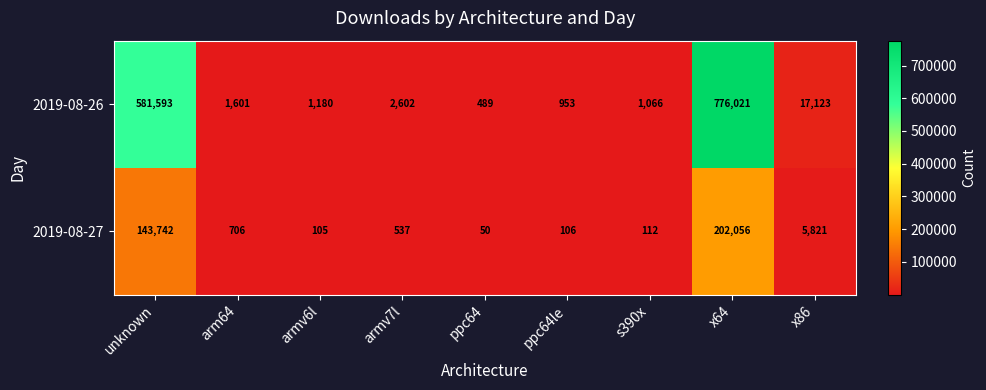

Reading left to right, extract all data points from this chart.

2019-08-26: 581593	1601	1180	2602	489	953	1066	776021	17123
2019-08-27: 143742	706	105	537	50	106	112	202056	5821